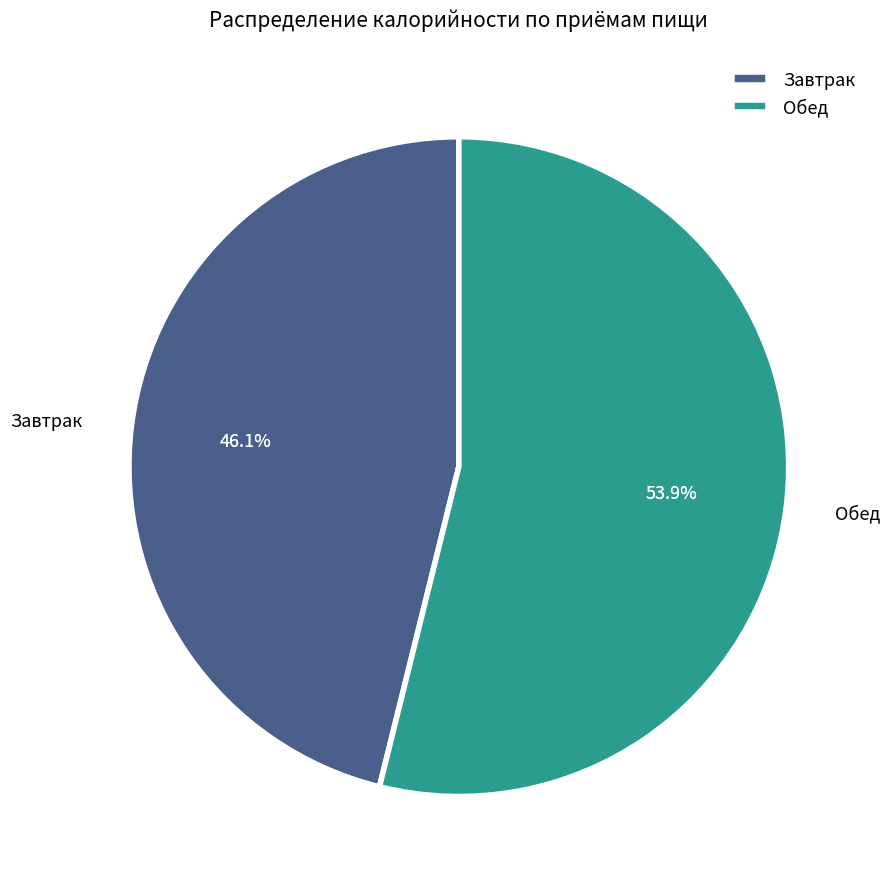

What is the change in value from Завтрак to Обед?

+111.4